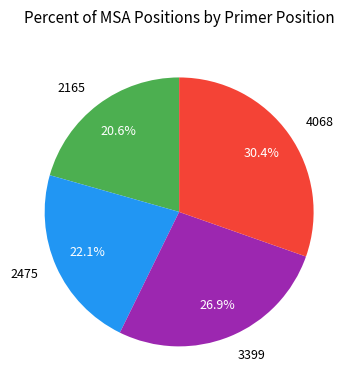

What is the ratio of the value at 3399 to the value at 2475?

1.2